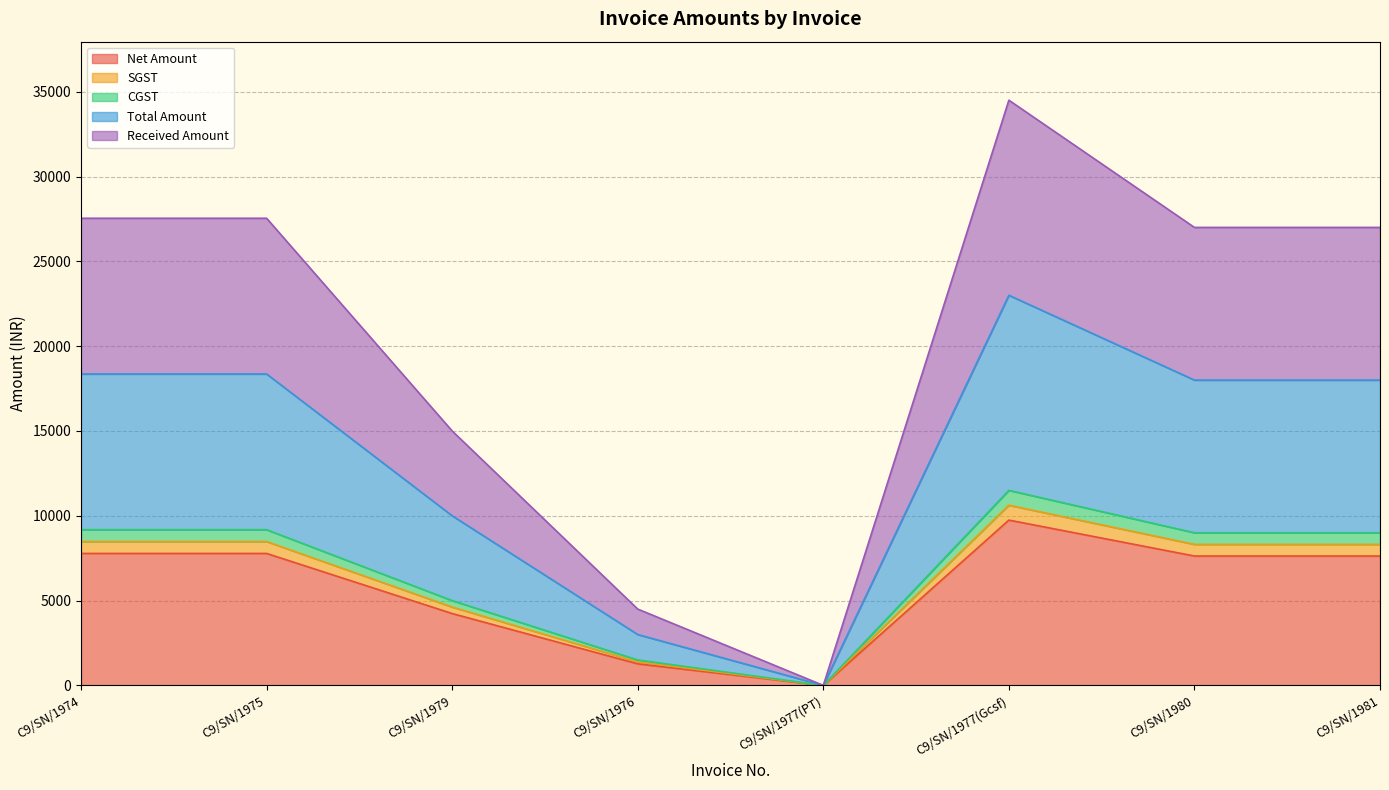

What is the value of the Net Amount point at the 6th from the left?

9745.8